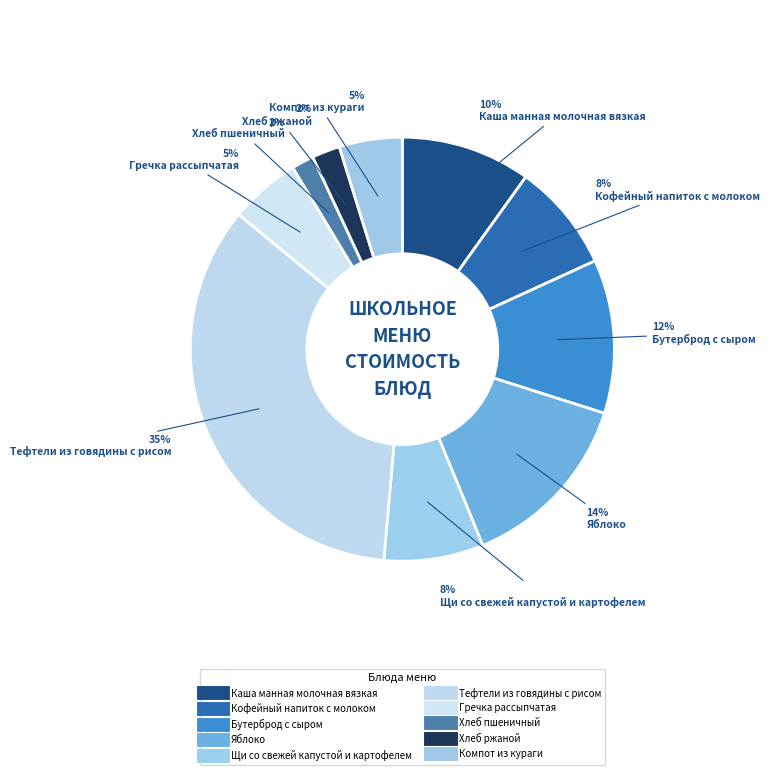

How many segments does this pie chart have?

10